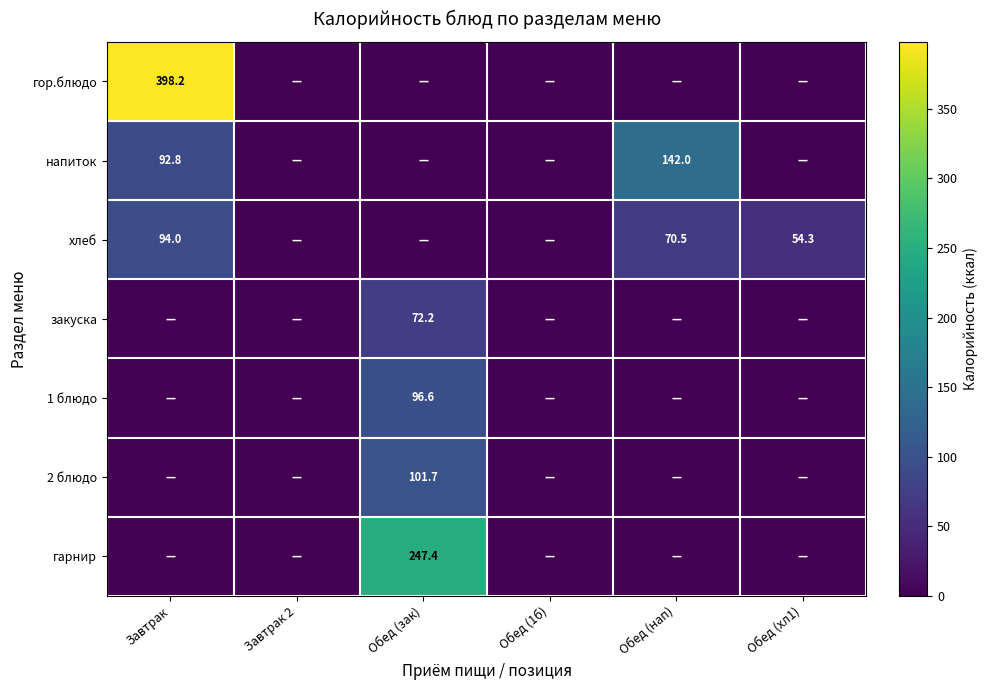

True or false: хлеб has a value of 94.0 at Завтрак.

True